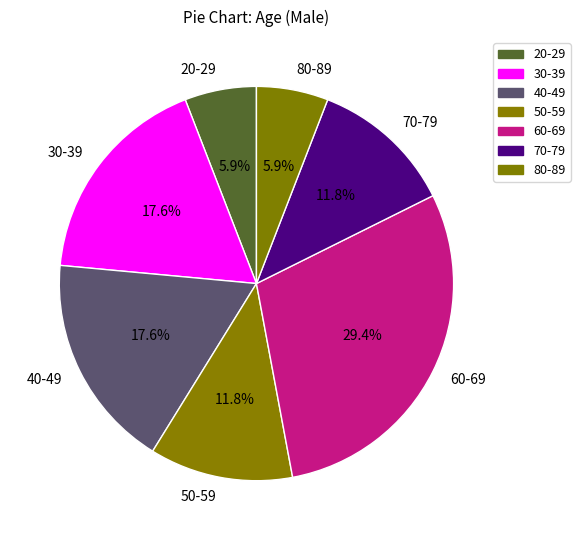

Which has a higher value, 20-29 or 50-59?

50-59